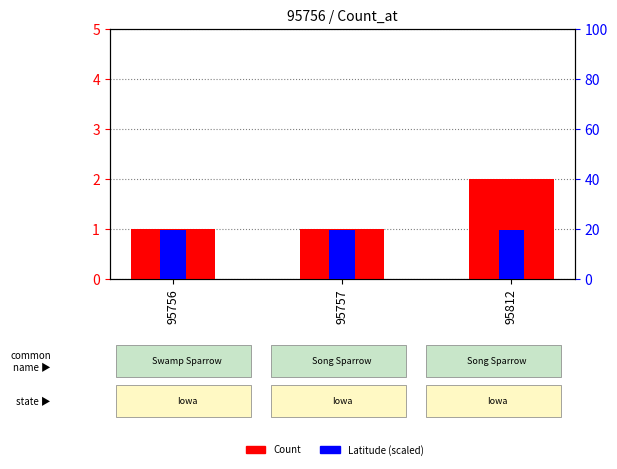

Reading left to right, extract all data points from this chart.

Count: 1.0	1.0	2.0
Latitude (scaled): 19.4	19.4	19.4